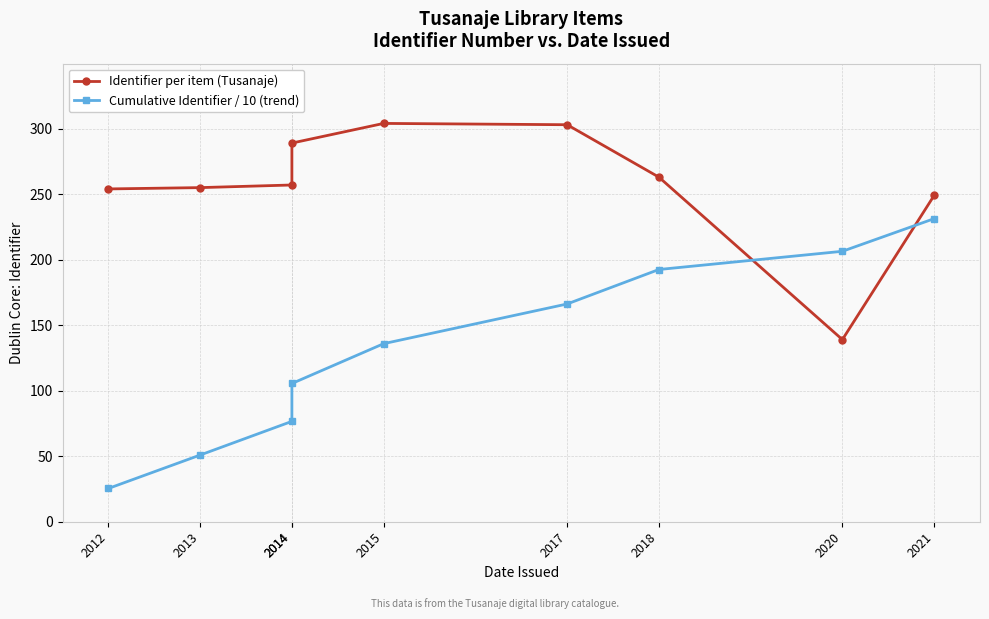

Which category has the lowest value across all series?

2012